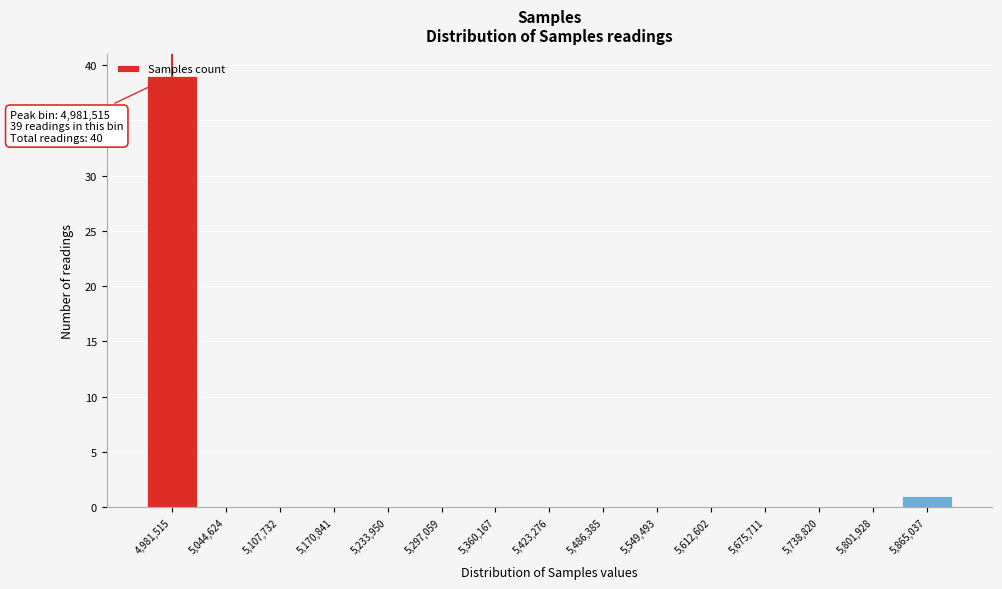

Which range on the x-axis has the tallest bar?

4950000 to 5010000